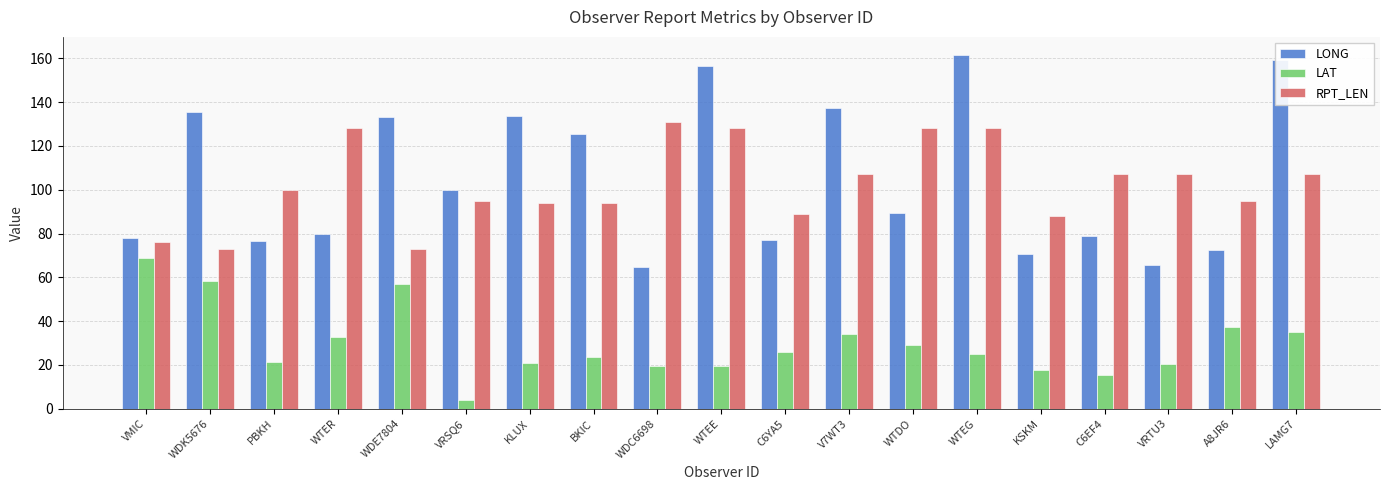

What is the sum of all RPT_LEN values?

1948.0